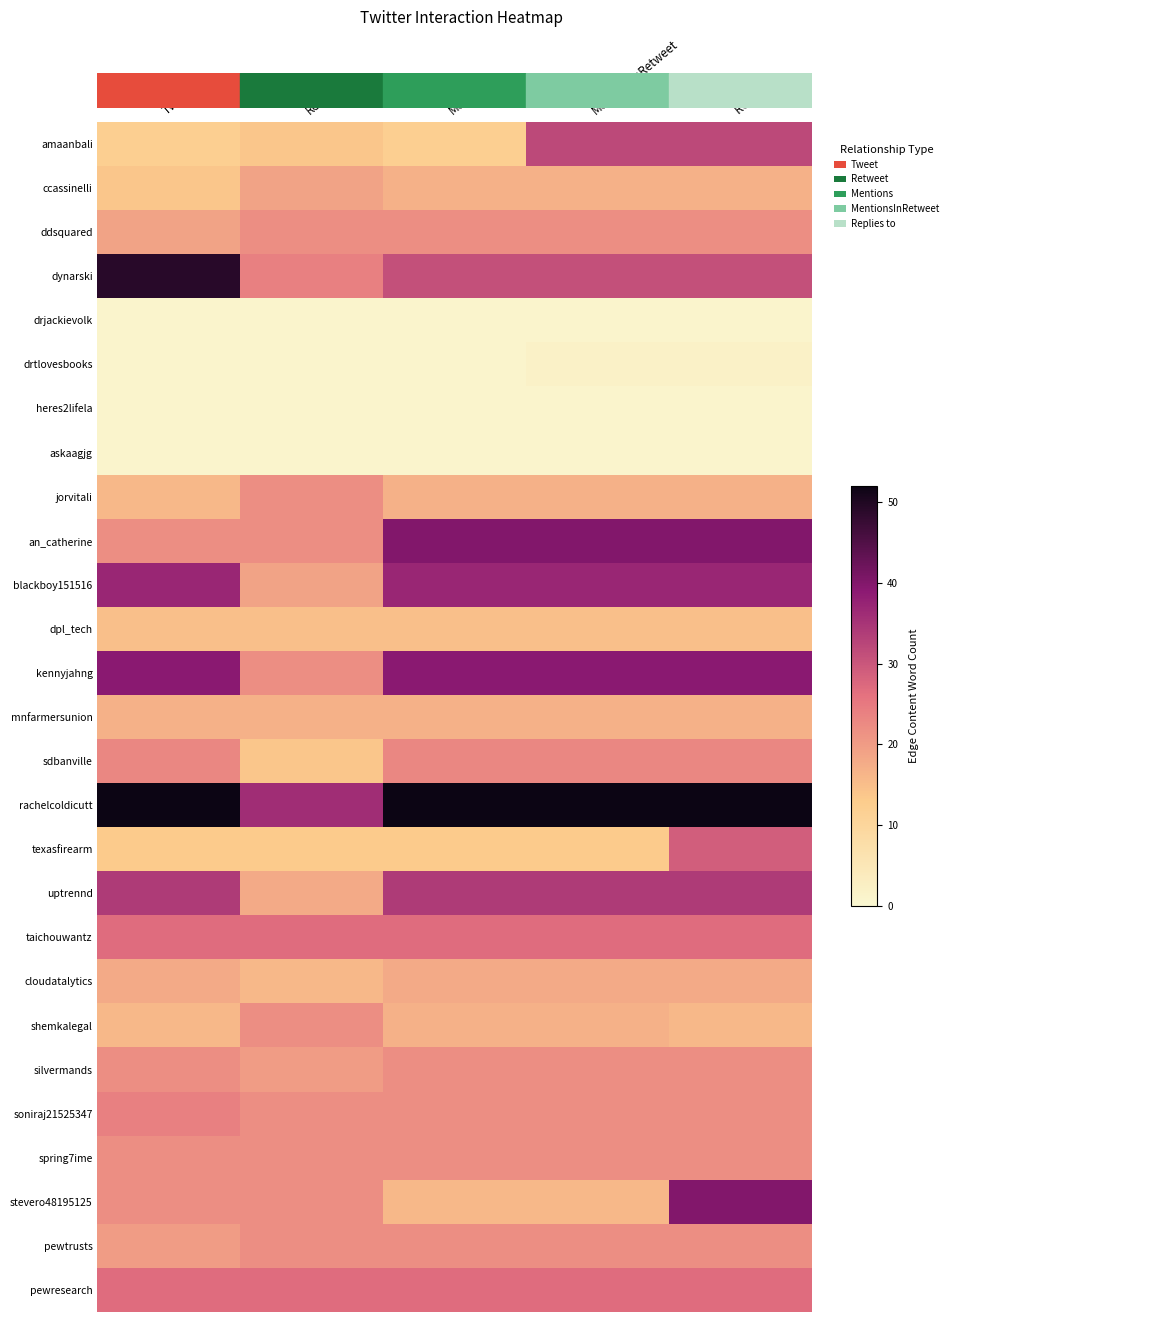

Rank the series by their maximum value, from lowest to highest.

drjackievolk, heres2lifela, askaagjg, drtlovesbooks, dpl_tech, mnfarmersunion, cloudatalytics, ccassinelli, ddsquared, jorvitali, shemkalegal, silvermands, spring7ime, pewtrusts, sdbanville, soniraj21525347, taichouwantz, pewresearch, texasfirearm, amaanbali, uptrennd, blackboy151516, kennyjahng, an_catherine, stevero48195125, dynarski, rachelcoldicutt